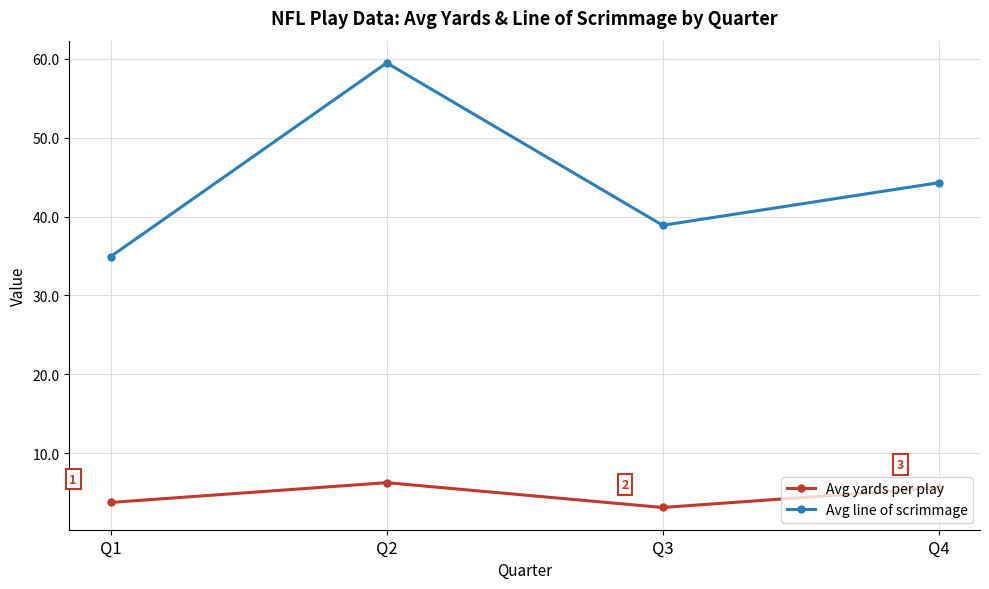

True or false: Avg yards per play and Avg line of scrimmage cross at least once.

False